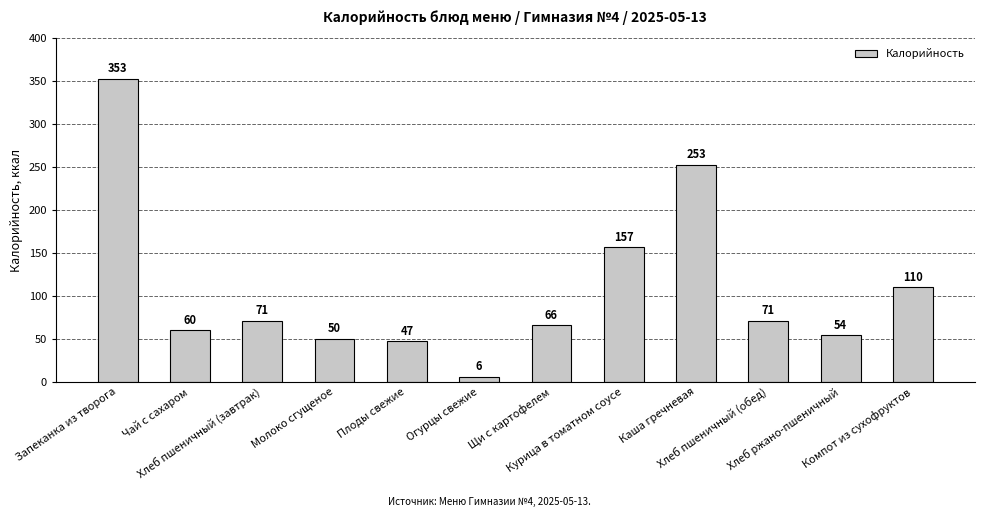

What is the change in value from Запеканка из творога to Каша гречневая?

-100